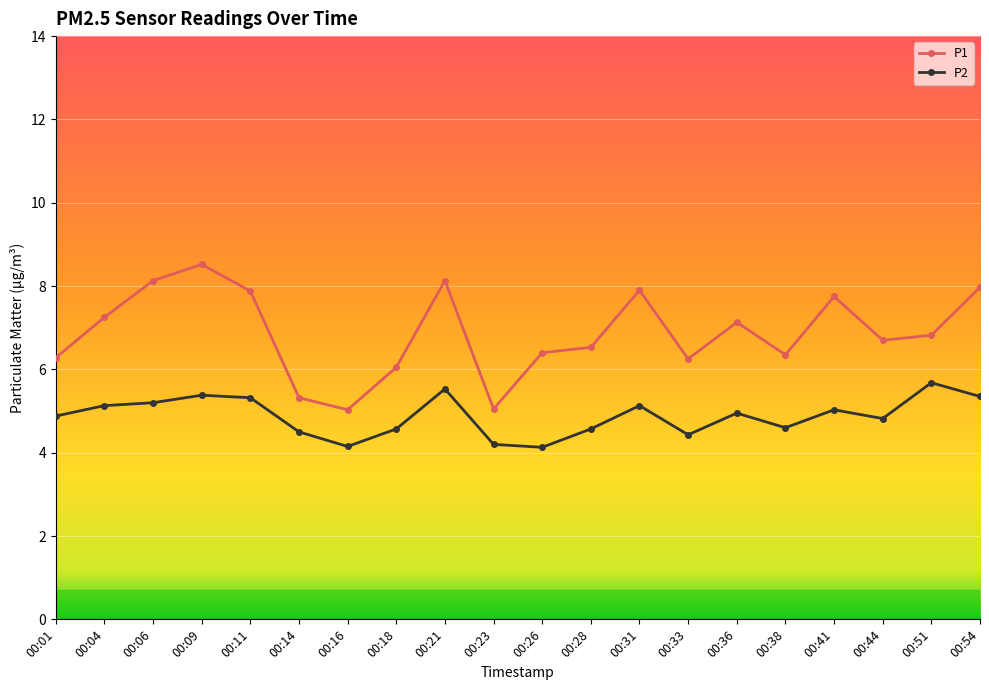

Is the value of P1 at 00:09 greater than the value of P2 at 00:09?

Yes